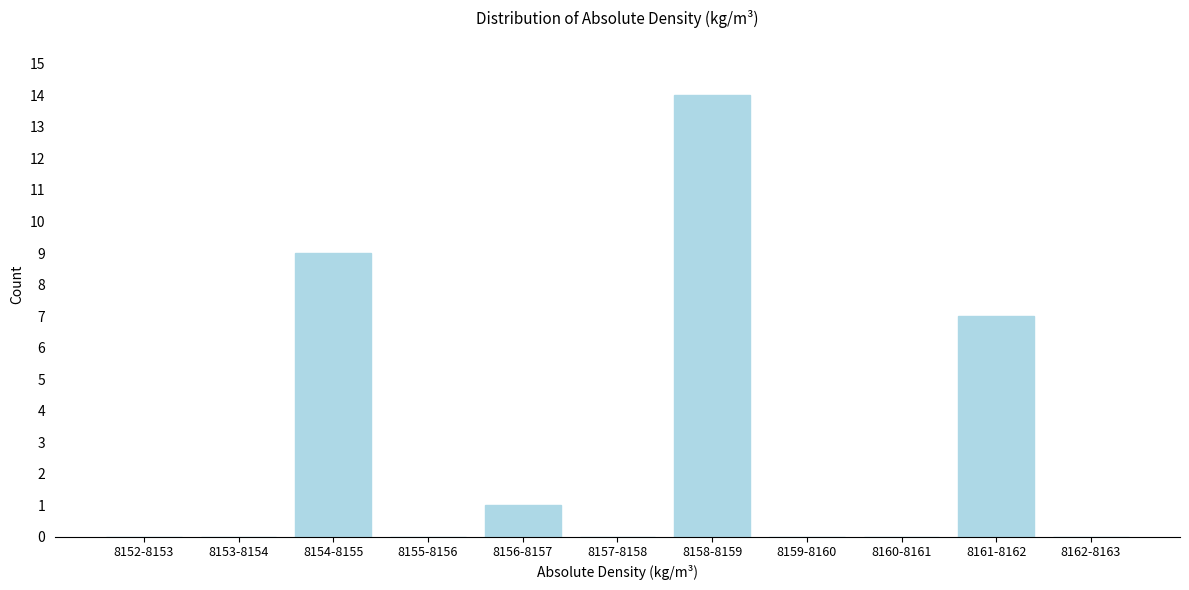

Reading left to right, transcribe all the data shown in this chart.

8152-8153=0	8153-8154=0	8154-8155=9	8155-8156=0	8156-8157=1	8157-8158=0	8158-8159=14	8159-8160=0	8160-8161=0	8161-8162=7	8162-8163=0